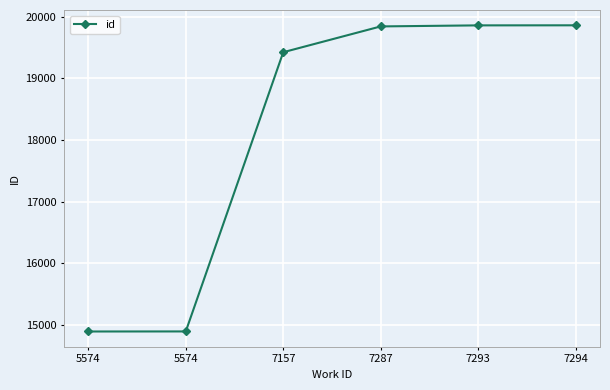

What value does the data have at 5574, to the nearest 50?

14900